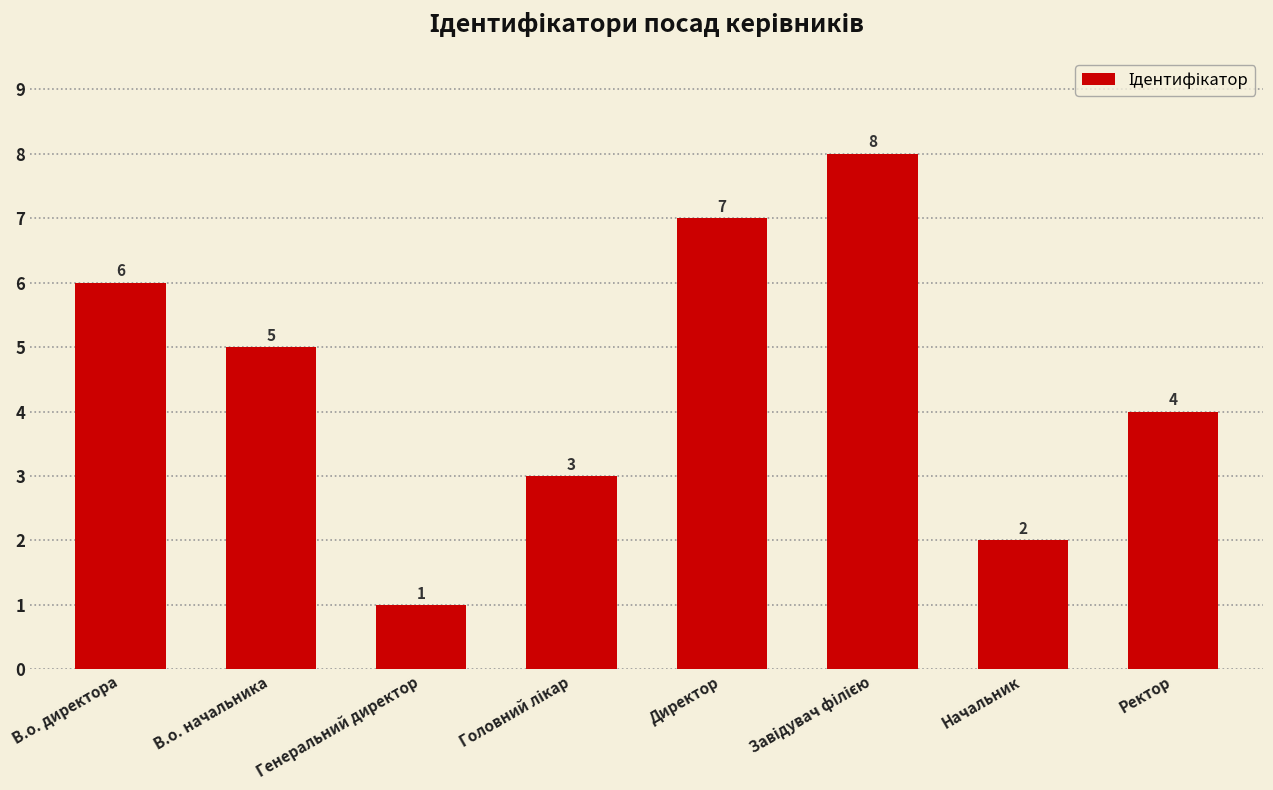

The value at Ректор is 4. True or false?

True